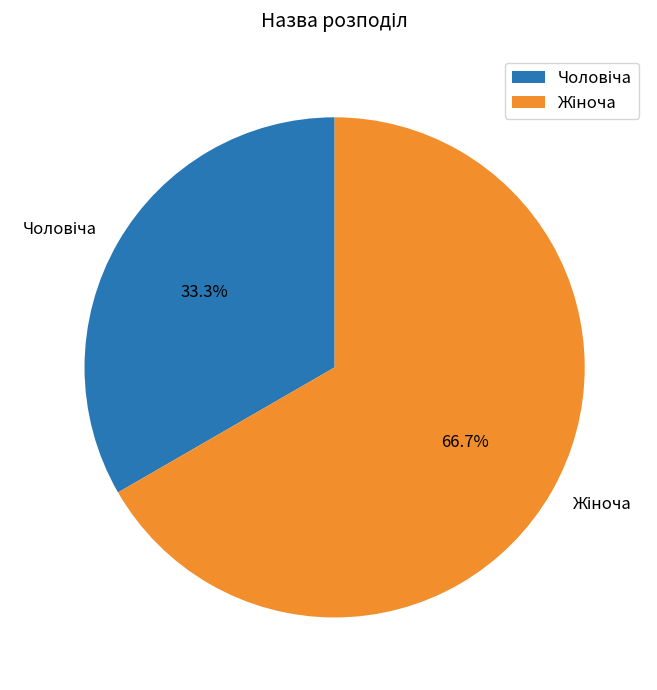

Is the sum of Жіноча and Чоловіча greater than half?

Yes